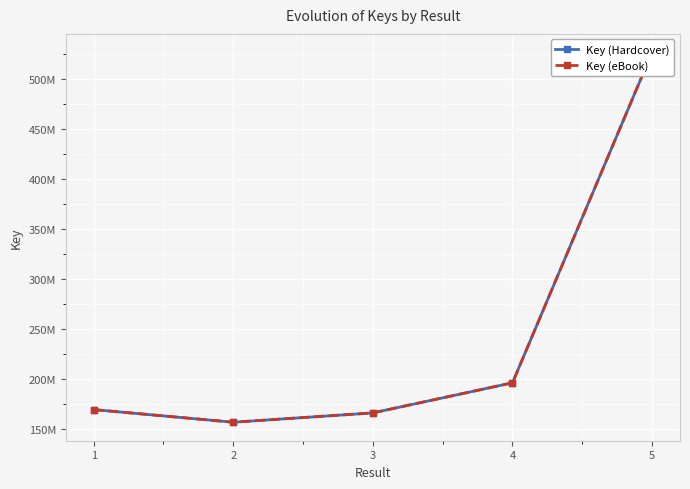

Between 4 and 2, which is larger?

4